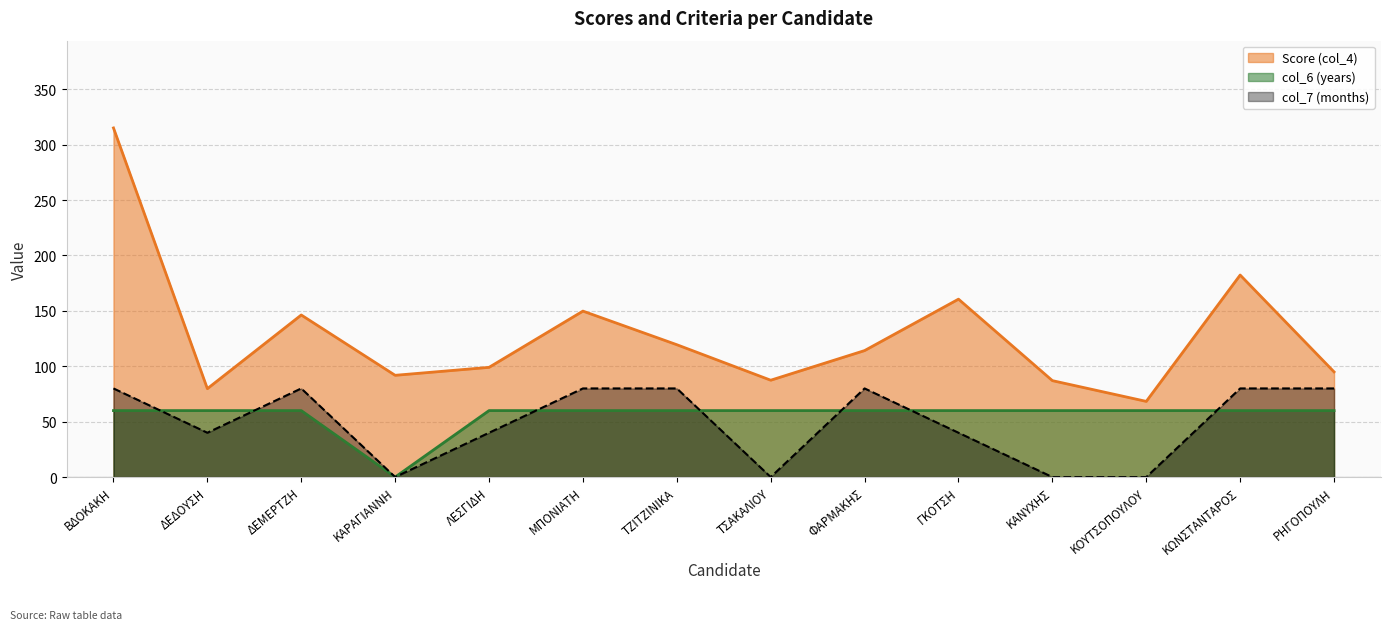

The Score (col_4) series shows 121.3 at ΔΕΔΟΥΣΗ. True or false?

False